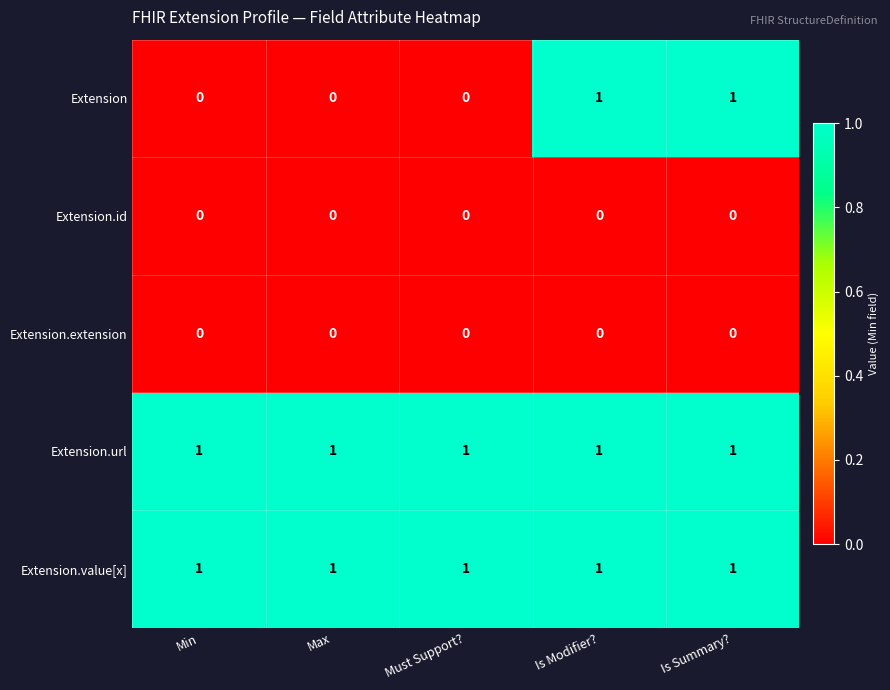

True or false: Extension.url has a value of 1 at Max.

True